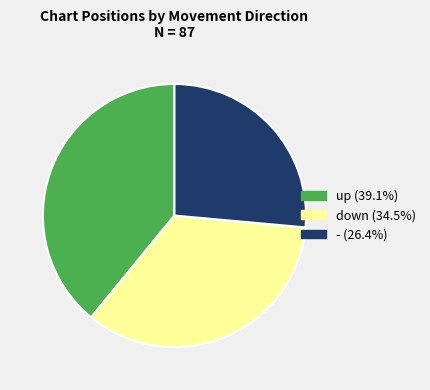

Is the sum of - and up greater than half?

Yes